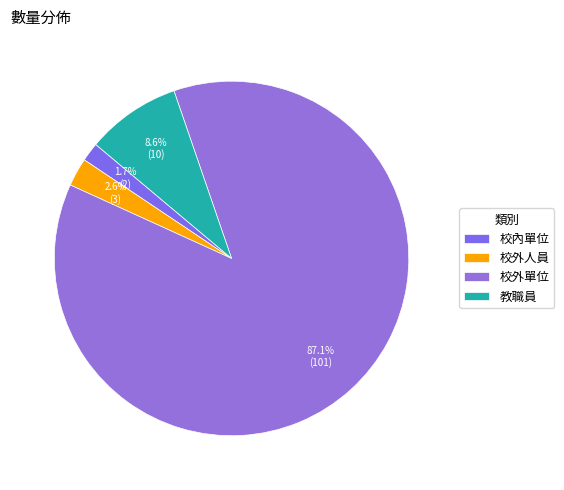

What is the smallest slice in the pie chart?

校內單位